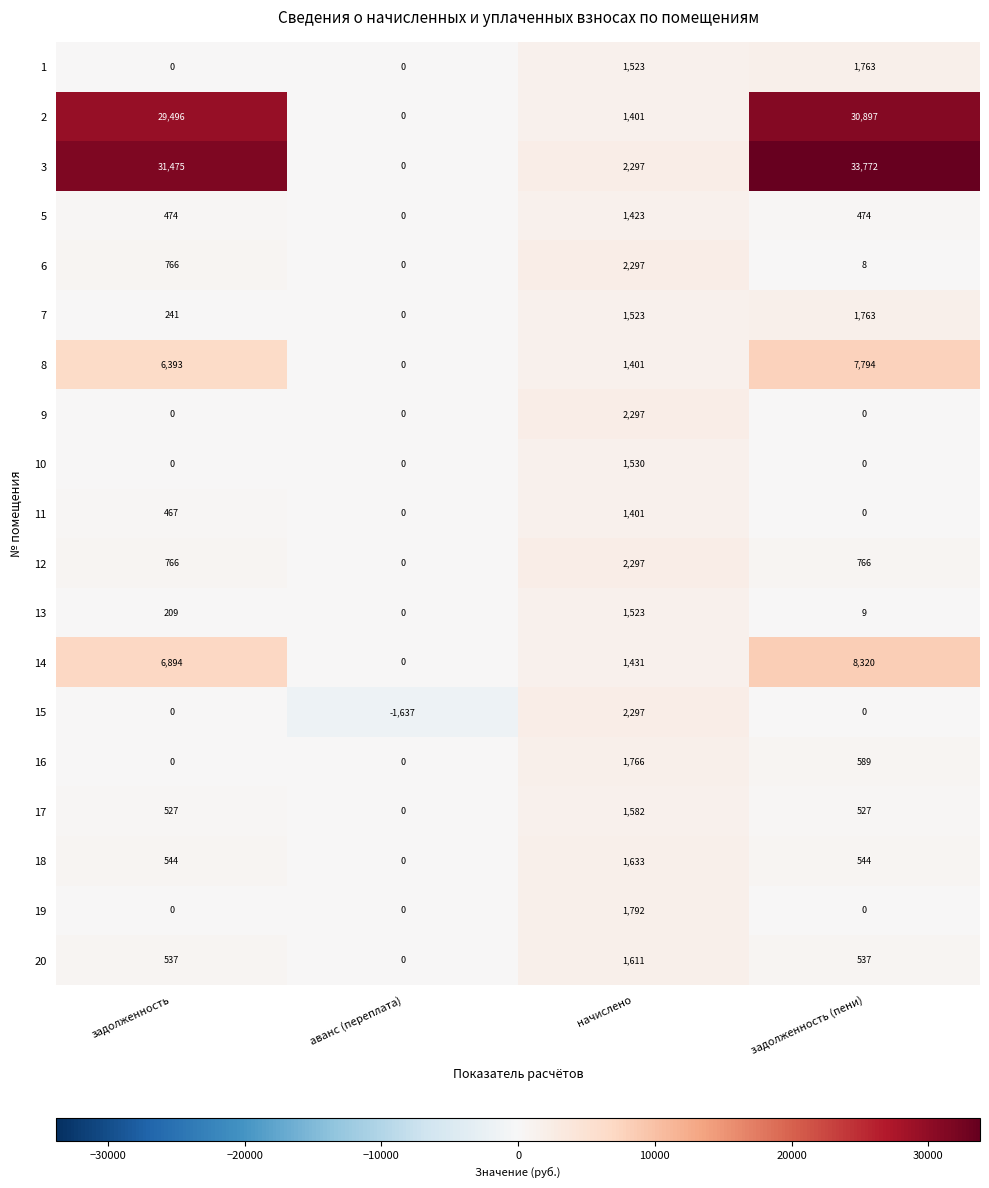

What is the difference between the second highest and minimum values in the 5 series?

474